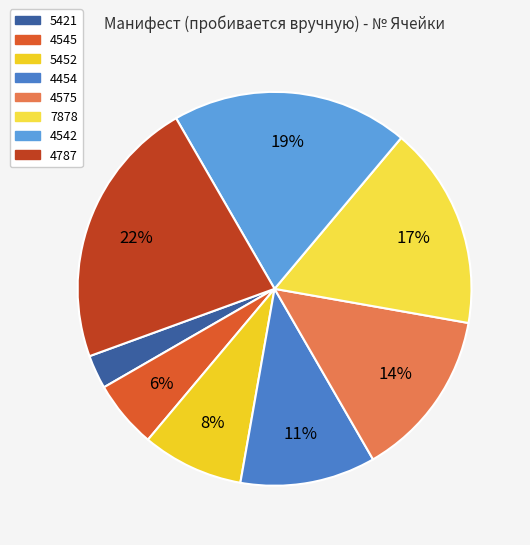

Which slice is the largest?

4787